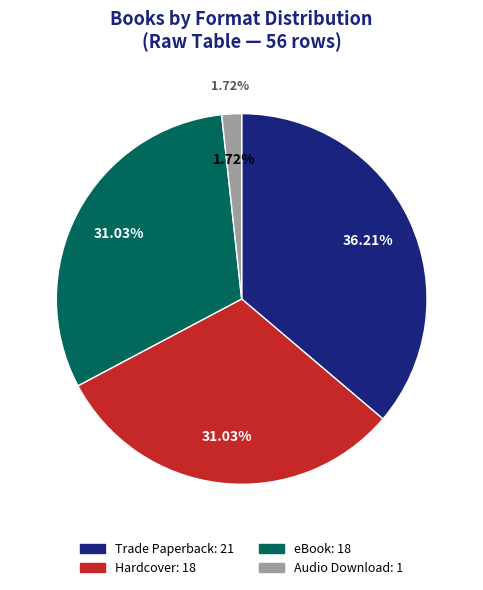

Do Trade Paperback and eBook together represent more than half of the pie?

Yes